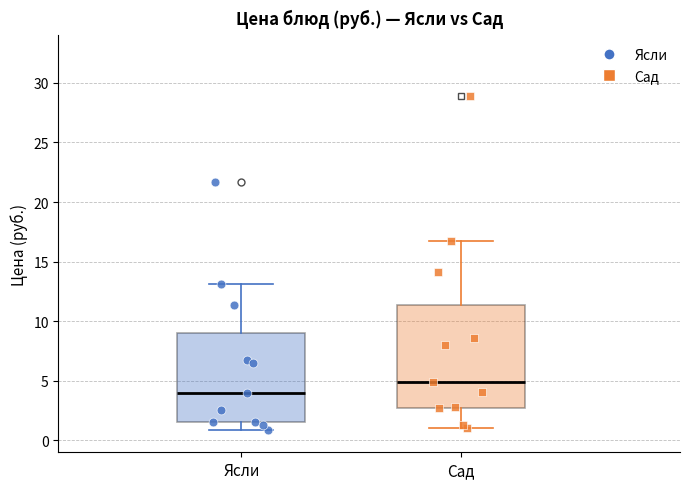

Reading left to right, read every box against the y-axis: the position of its median line, the range the box covers, and the ends of its whiskers. The values are not printed on the chart, so give them approximately, as read against the axis.

Ясли: median 4.0, box 1.5 to 9.0, whiskers 1.0 to 13.0
Сад: median 5.0, box 2.5 to 11.5, whiskers 1.0 to 16.5